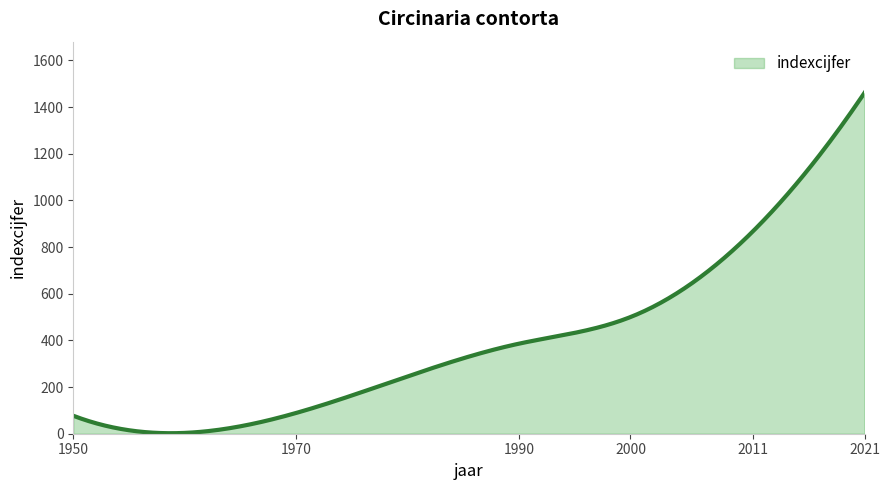

What is the difference between the maximum and minimum values?

1458.8